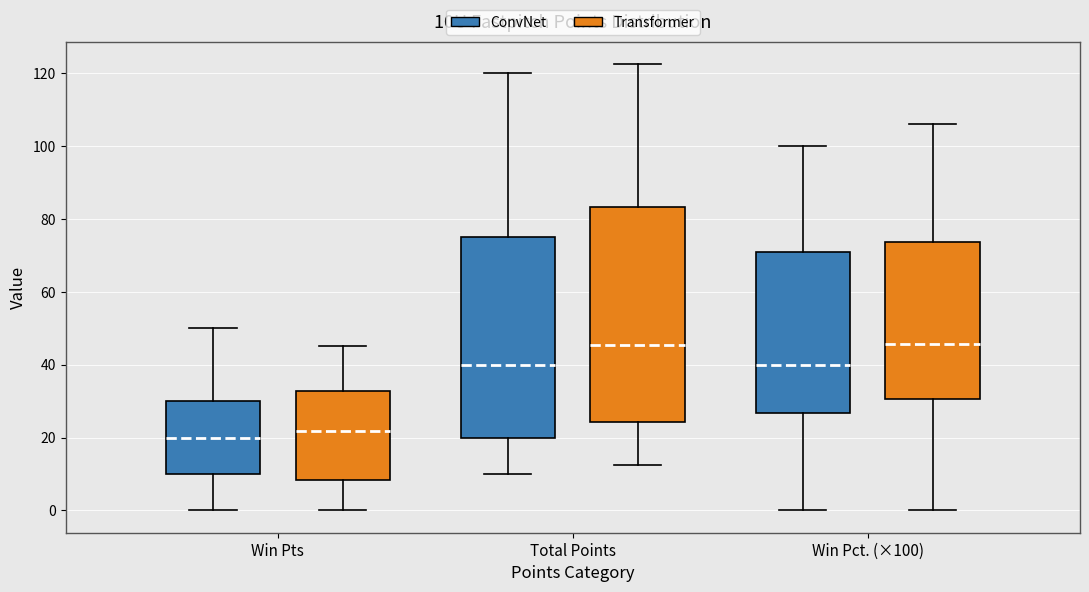

Comparing the boxes themselves (not the whiskers), which one is the tallest?

Total Points (Transformer)